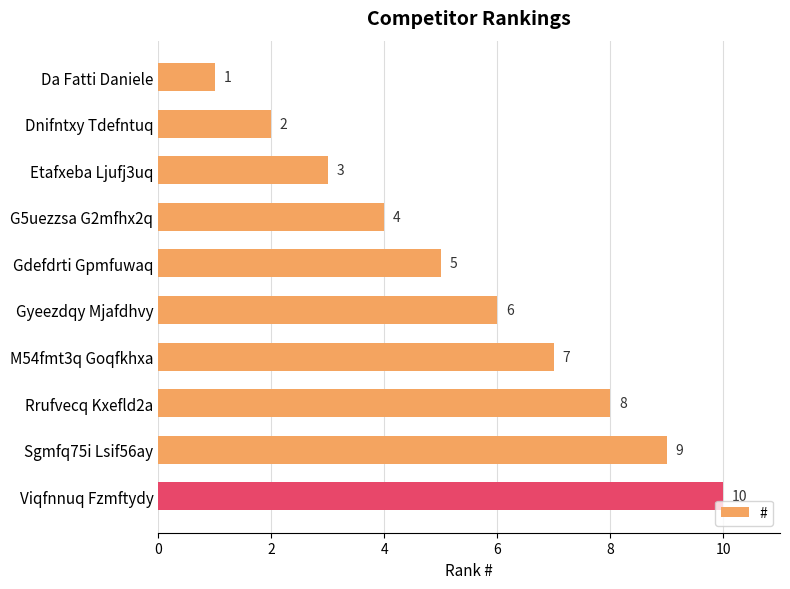

How many data points does each series have?

10